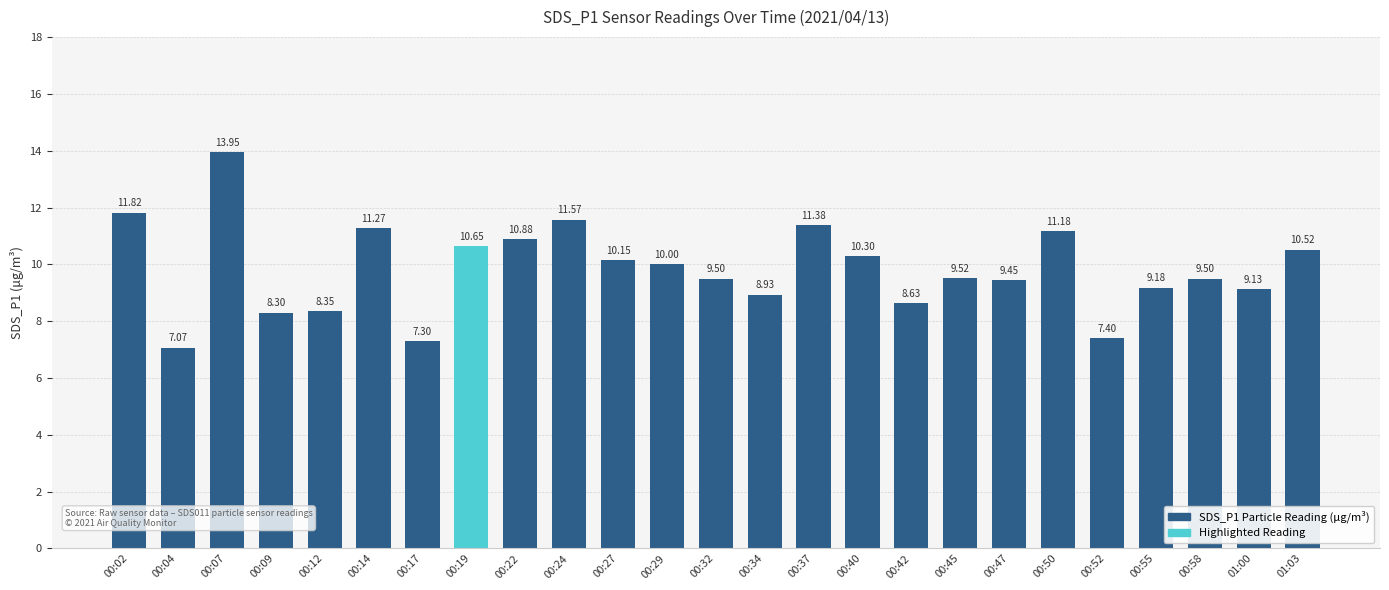

What is the change in value from 00:04 to 00:34?

+1.9